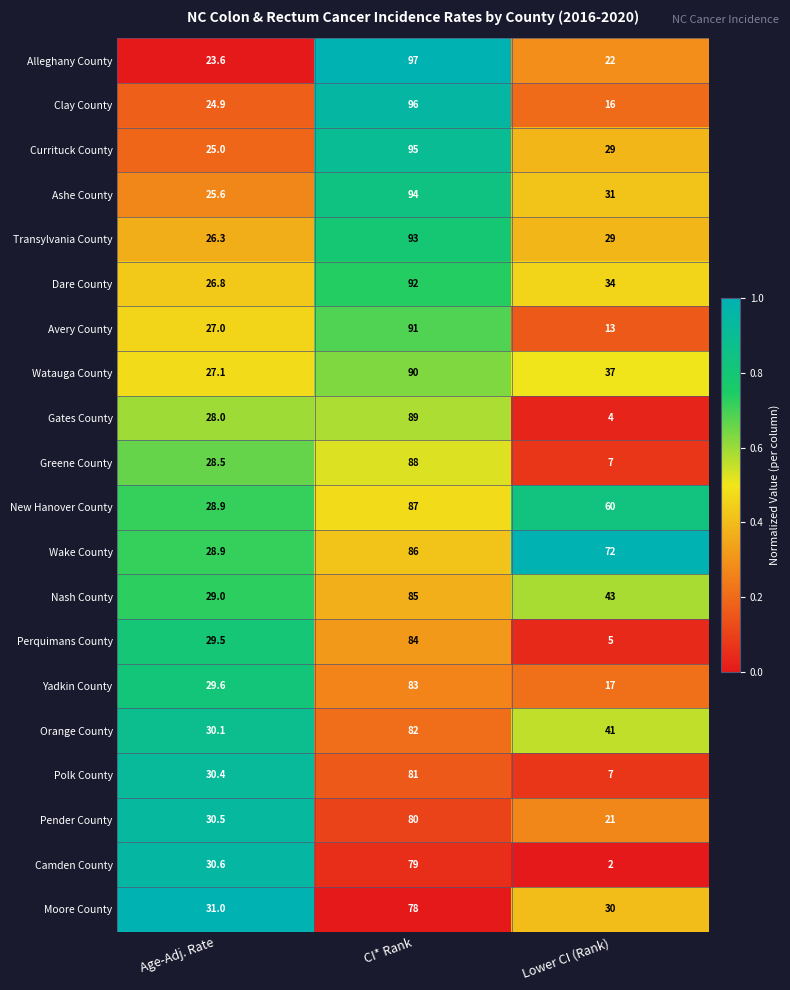

What is the sum of all Greene County values?

123.5